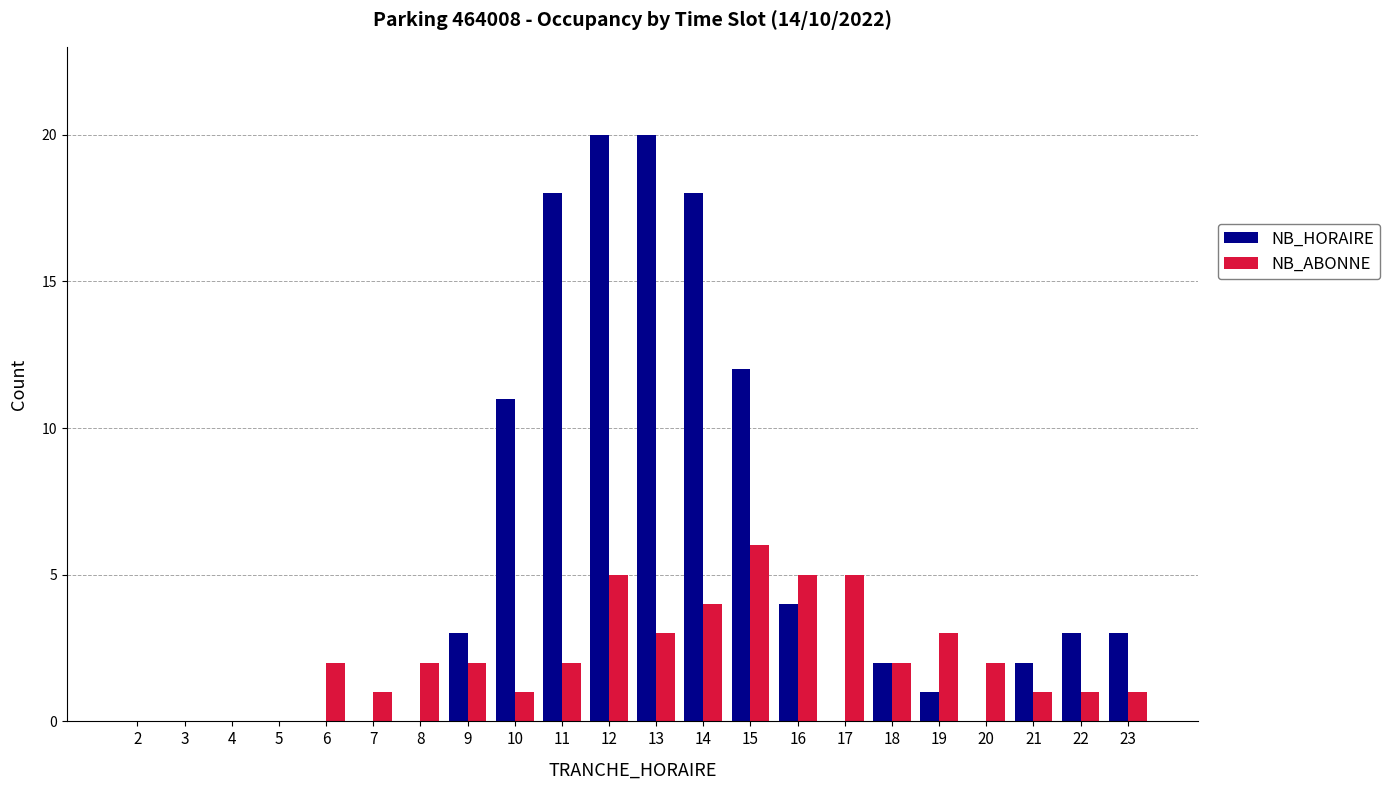

Reading right to left, extract all data points from this chart.

NB_HORAIRE: 3	3	2	0	1	2	0	4	12	18	20	20	18	11	3	0	0	0	0	0	0	0
NB_ABONNE: 1	1	1	2	3	2	5	5	6	4	3	5	2	1	2	2	1	2	0	0	0	0